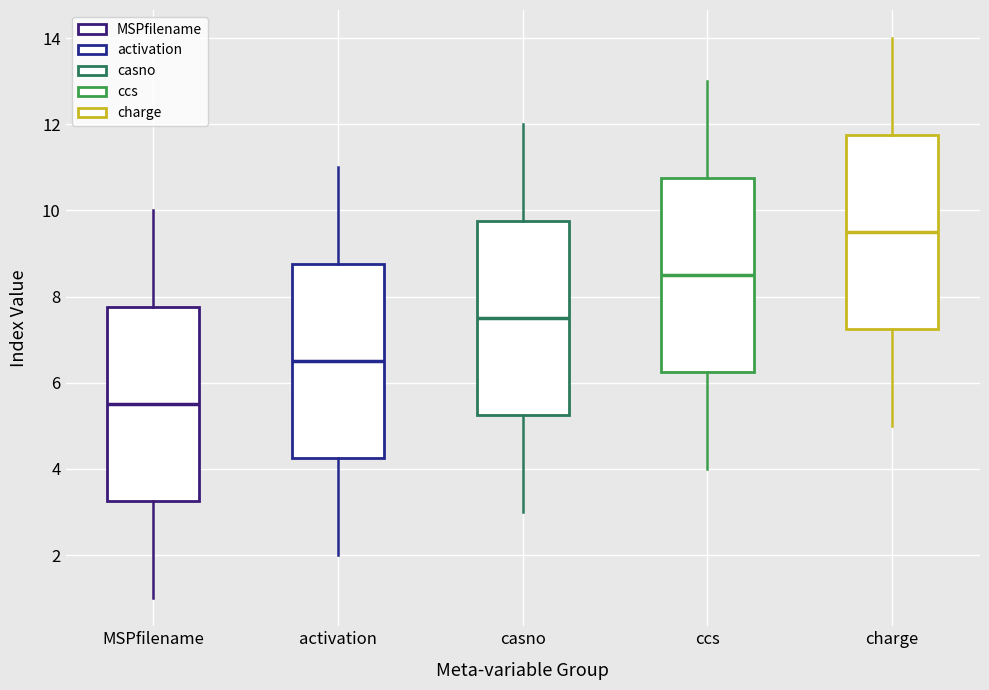

Which box has the lowest median line?

MSPfilename